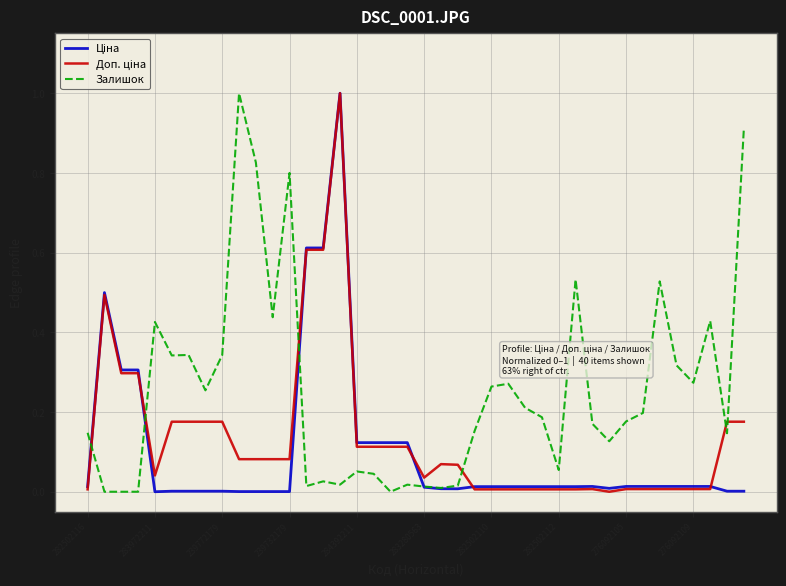

How many interior local valleys does the Доп. ціна series have?

3